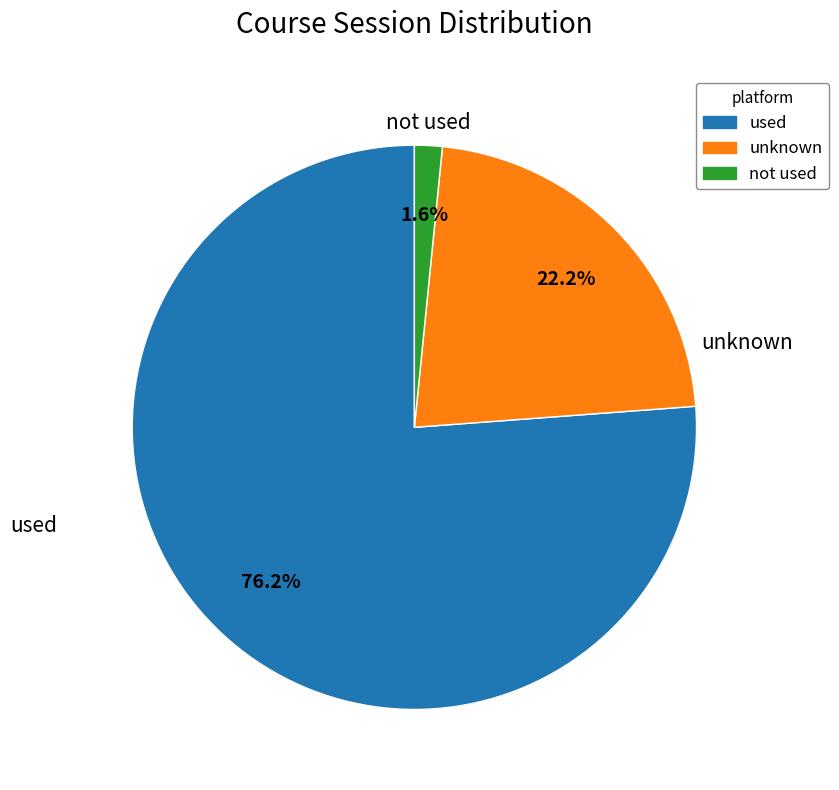

Is there a majority slice in this chart?

Yes